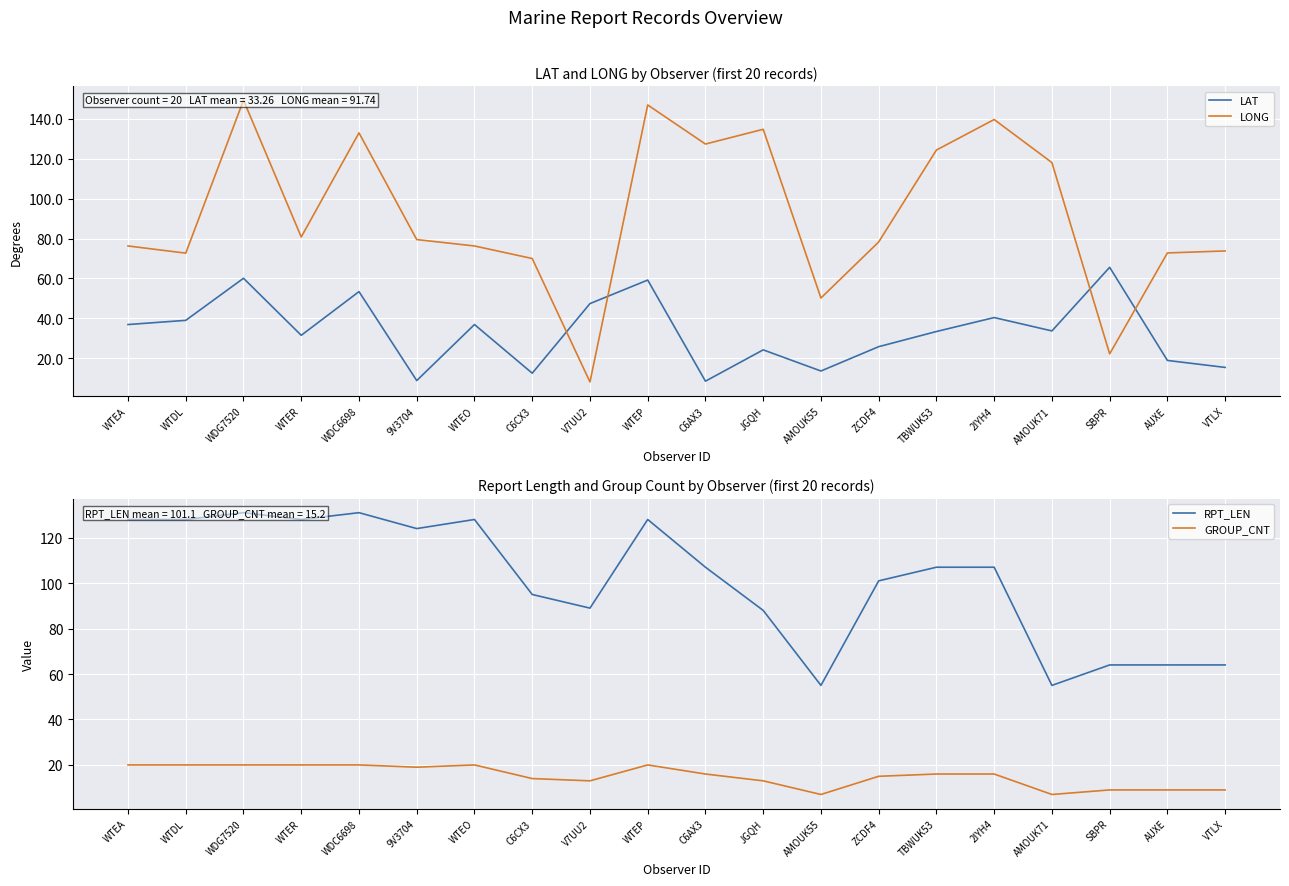

How many interior local valleys does the RPT_LEN series have?

5